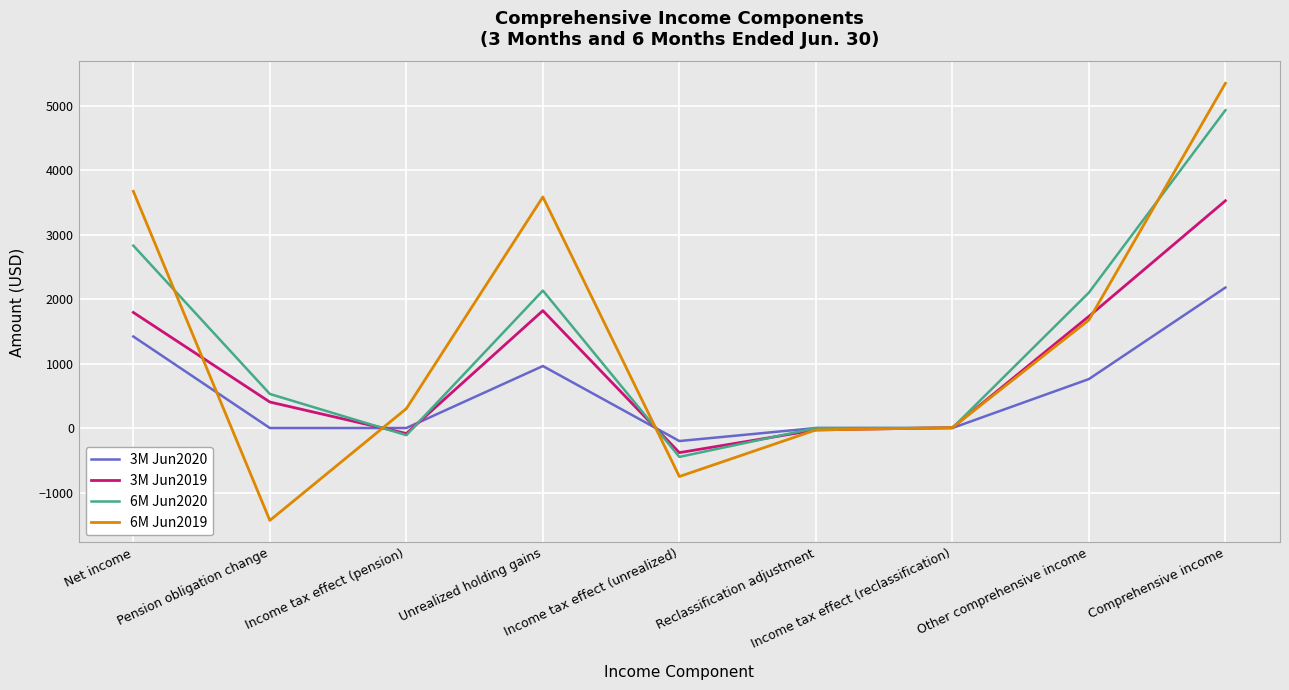

How many distinct data groups are displayed?

4